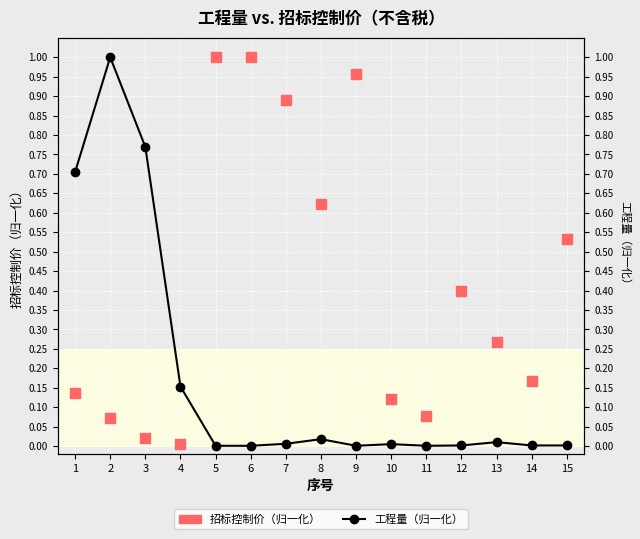

At which category is the sum across all series the highest?

2